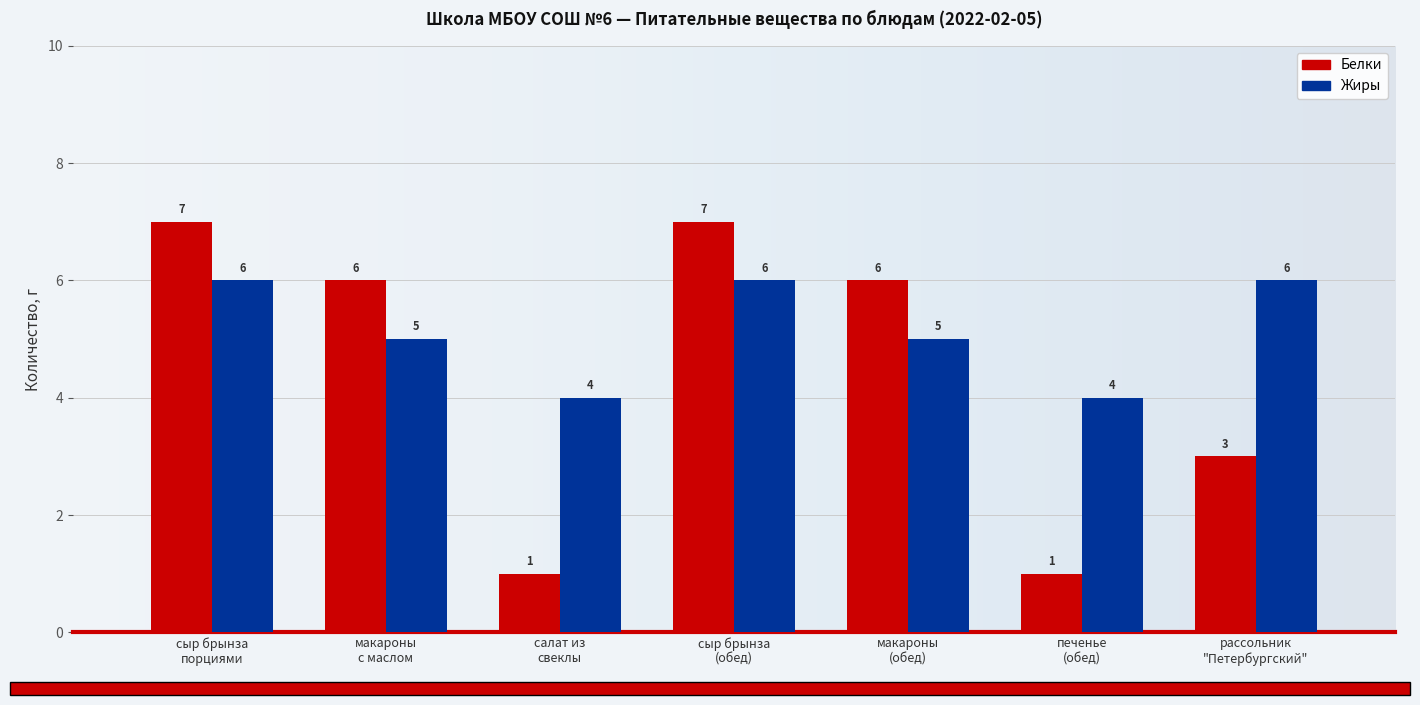

What is the value of the Белки bar at the 6th from the left?

1